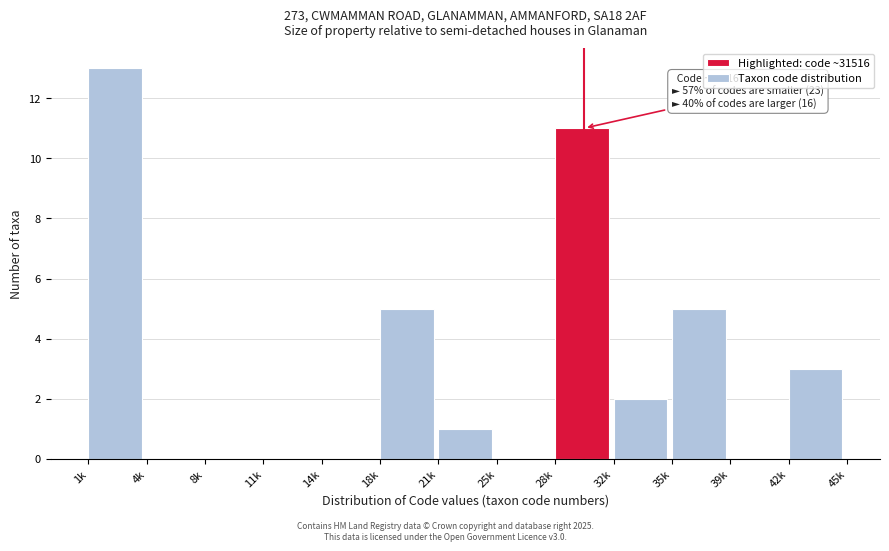

Reading left to right, transcribe all the data shown in this chart.

1k=13	4k=0	8k=0	11k=0	14k=0	18k=5	21k=1	25k=0	28k=11	32k=2	35k=5	39k=0	42k=3